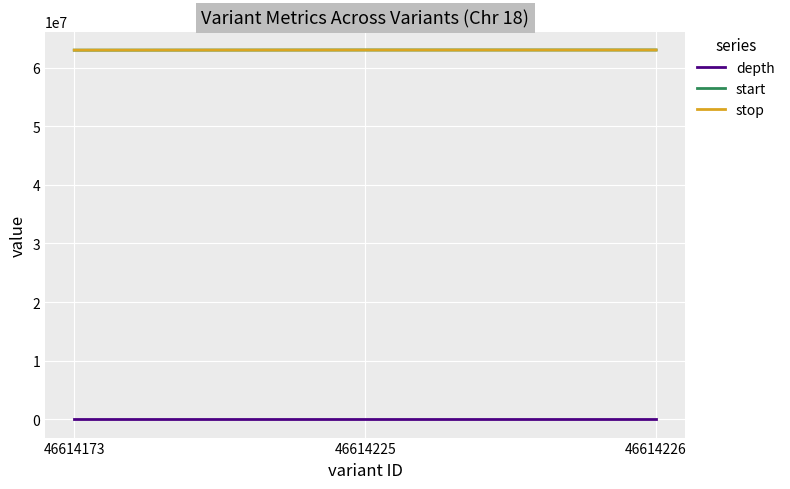

The value of start at 46614226 is 15798314. True or false?

False